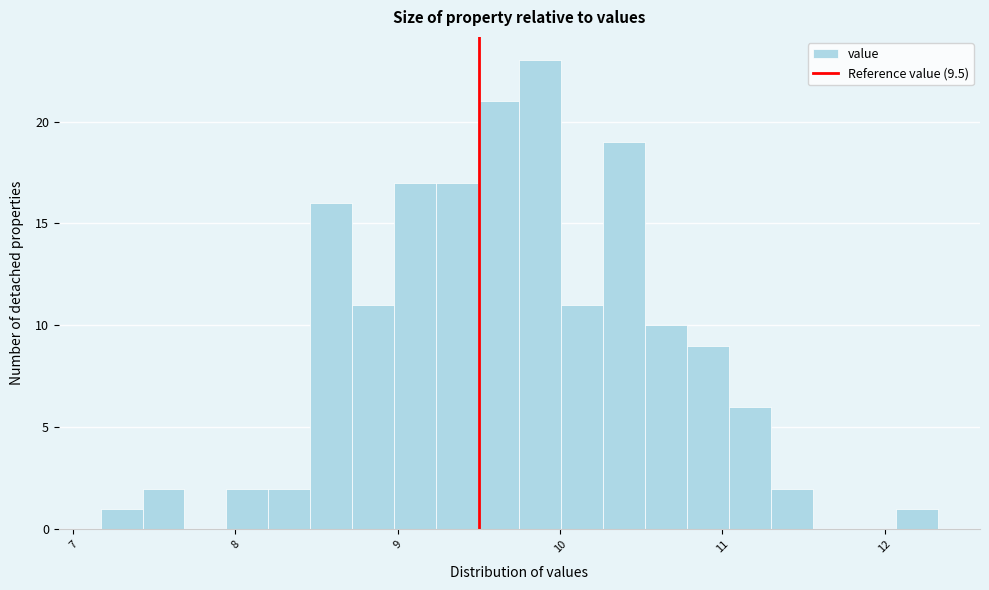

Read against the x-axis, roughly where is the centre of the tallest bar?

9.9